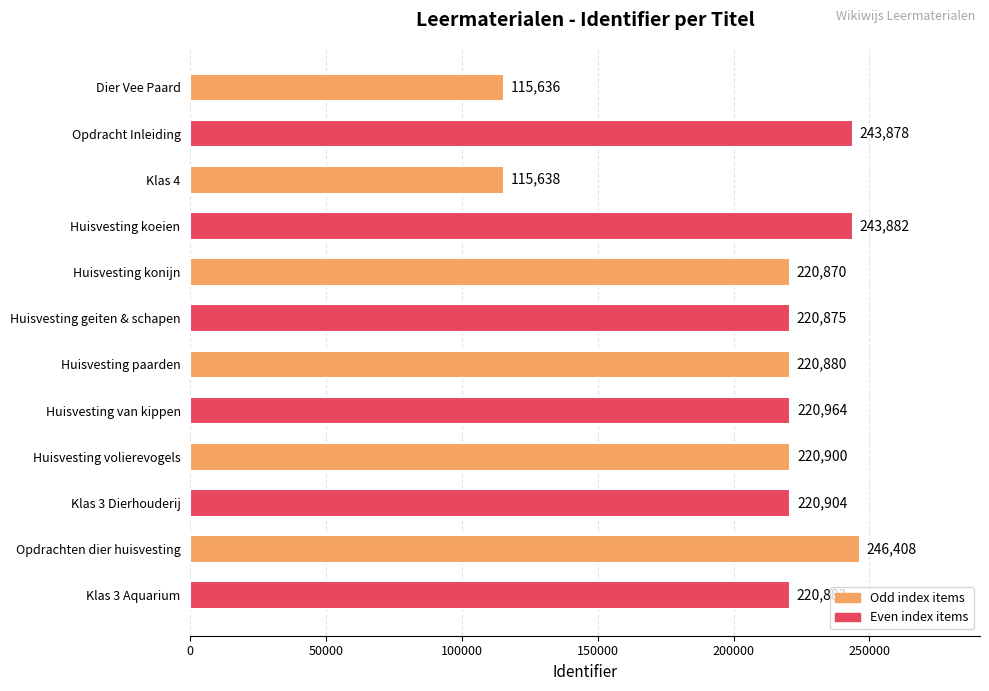

What is the value of the 2nd bar from the top?

243878